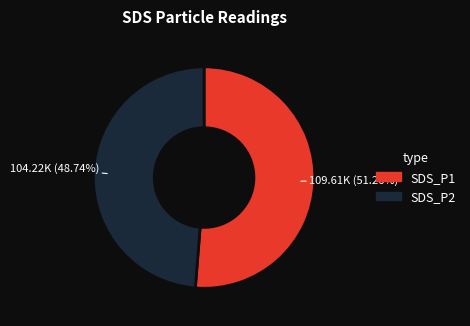

Rank the categories by value from highest to lowest.

SDS_P1, SDS_P2